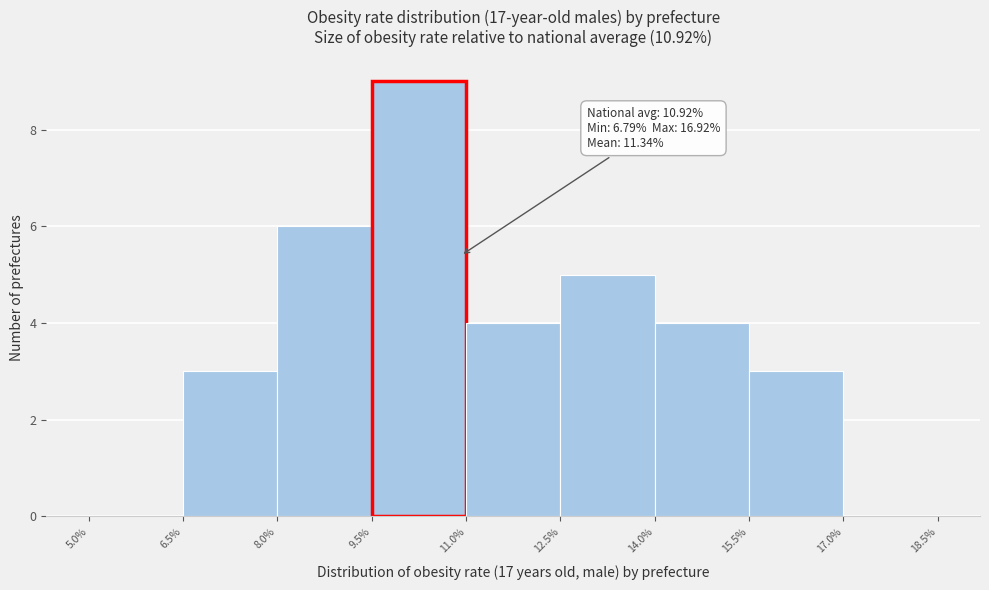

Which range on the x-axis has the tallest bar?

9.5% to 11.0%